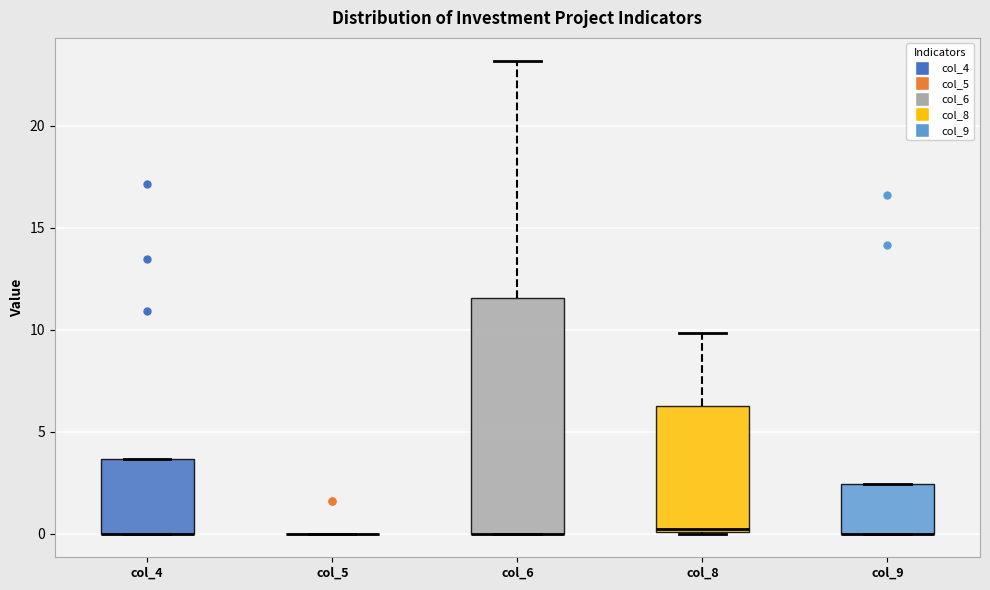

Where does the upper whisker of the box for col_8 end on the y-axis? The values are not printed on the chart, so give them approximately, as read against the axis.

10.0